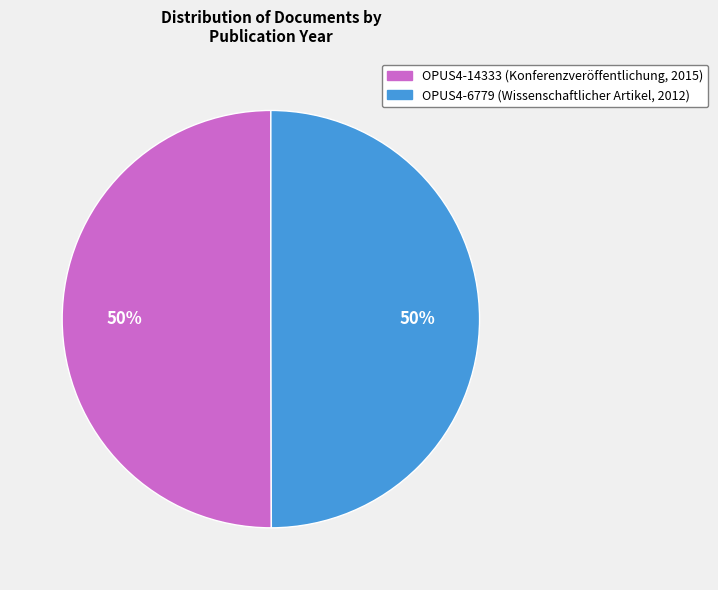

To the nearest percent, what portion does OPUS4-6779 (Wissenschaftlicher Artikel, 2012) represent?

50%